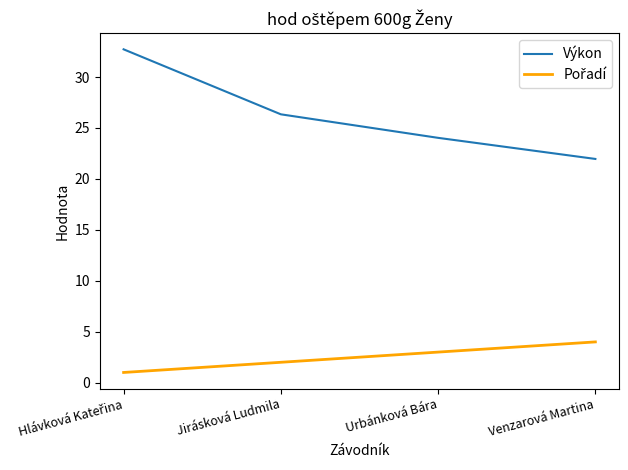

What is the spread (max minus min) of values at Venzarová Martina?

18.0